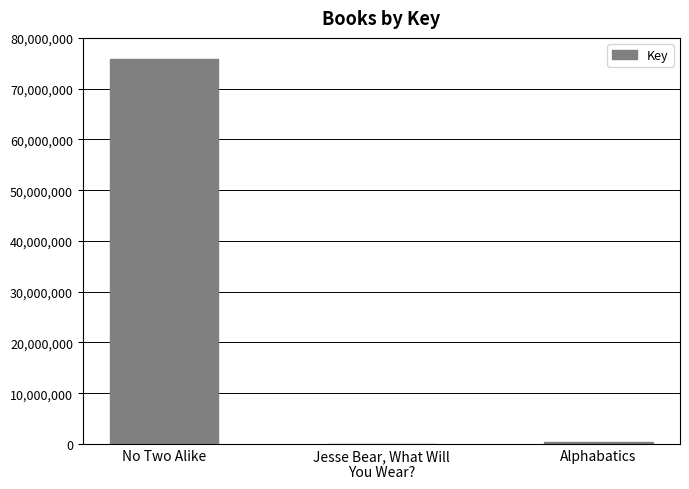

At which label is the value closest to 37951816?

Alphabatics